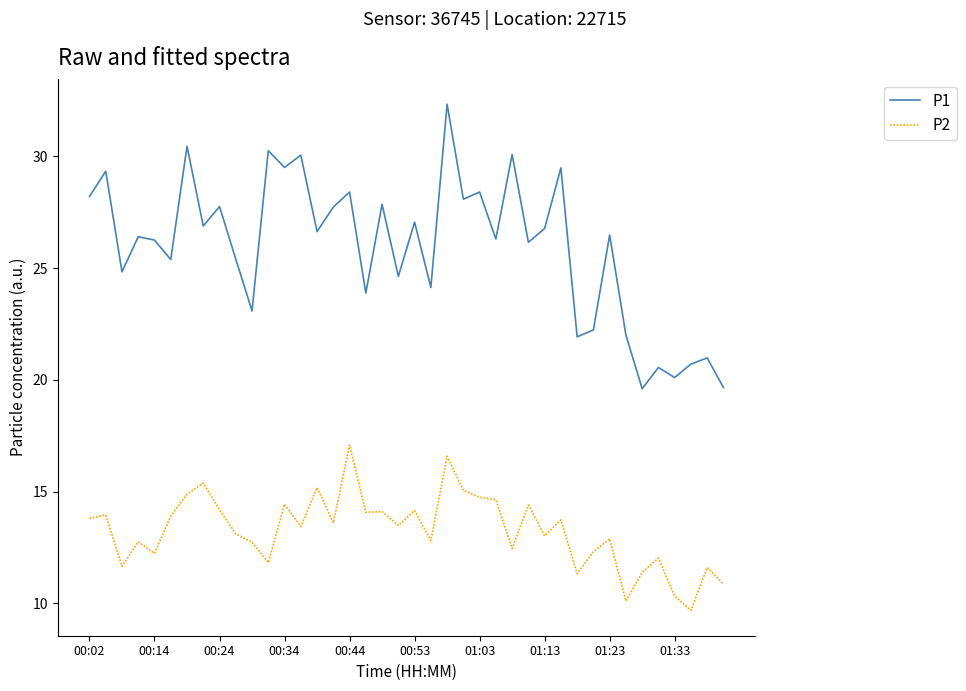

What is the minimum value shown in the chart?

9.7